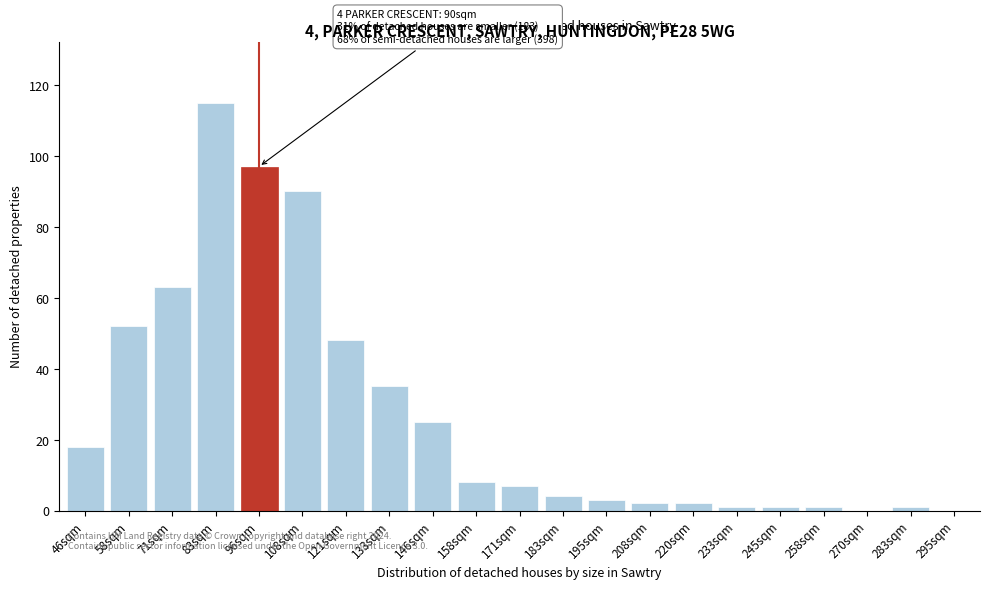

Reading left to right, transcribe all the data shown in this chart.

46sqm=18	58sqm=52	71sqm=63	83sqm=115	96sqm=97	108sqm=90	121sqm=48	133sqm=35	146sqm=25	158sqm=8	171sqm=7	183sqm=4	195sqm=3	208sqm=2	220sqm=2	233sqm=1	245sqm=1	258sqm=1	270sqm=0	283sqm=1	295sqm=0